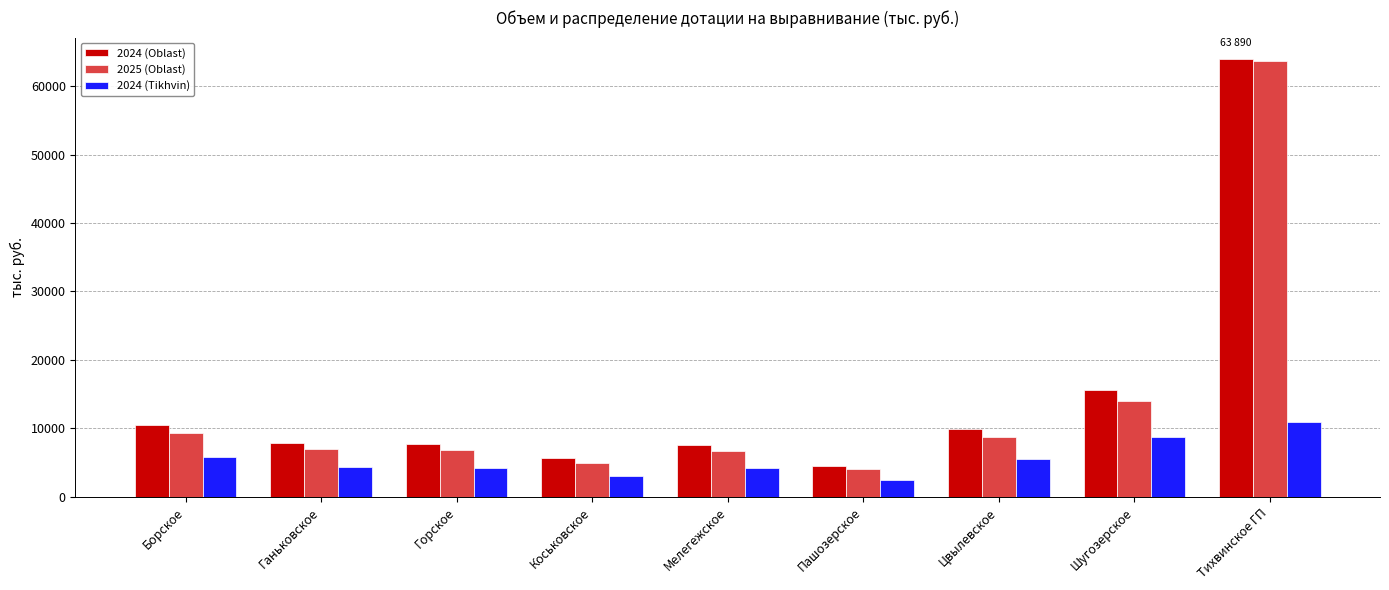

Which series changed the most between Ганьковское and Тихвинское ГП?

2025 (Oblast)